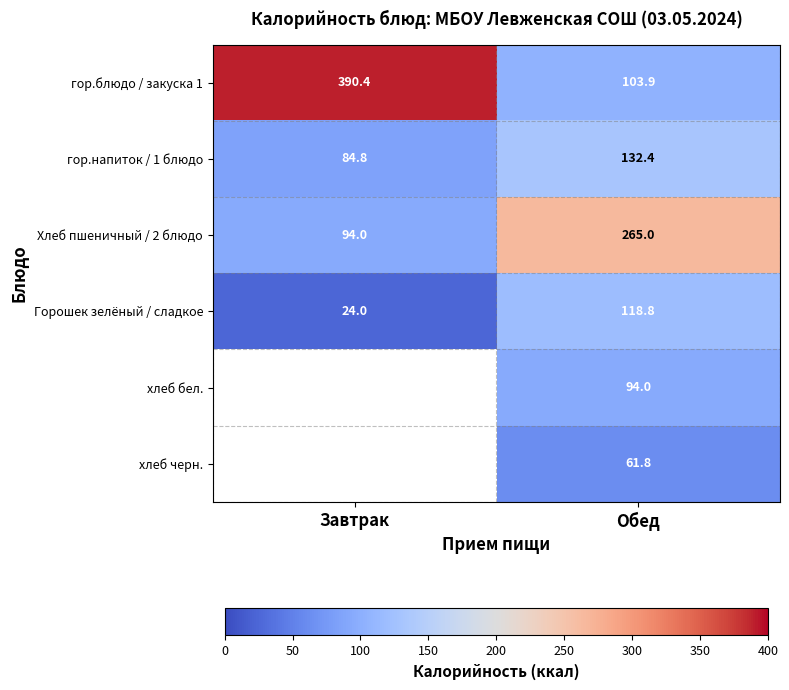

What is the maximum value for Хлеб пшеничный / 2 блюдо?

265.0